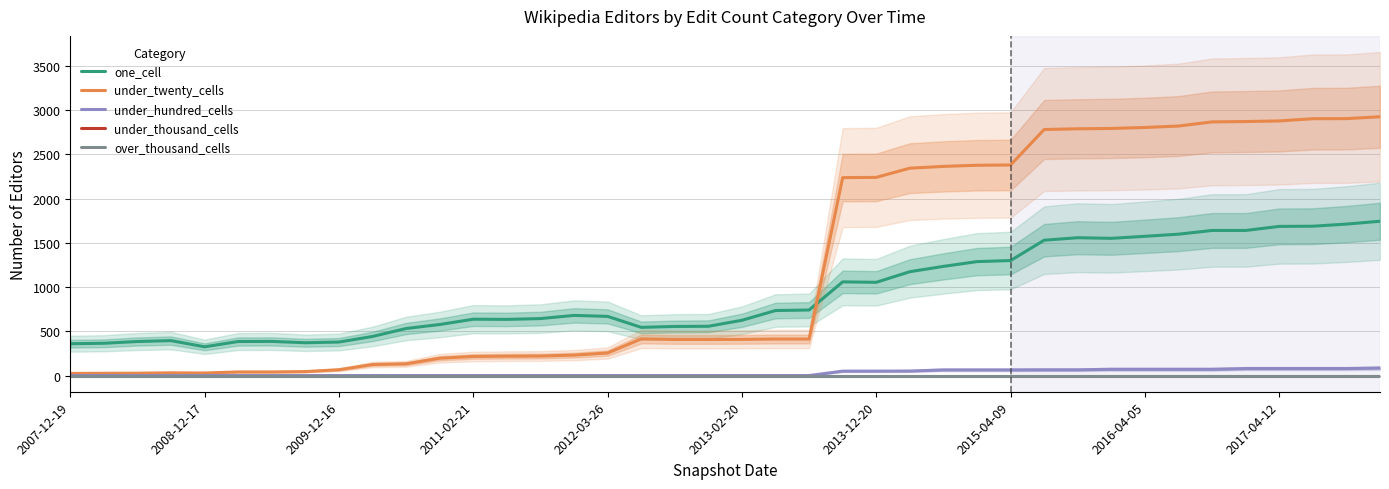

How many lines are shown in the chart?

5